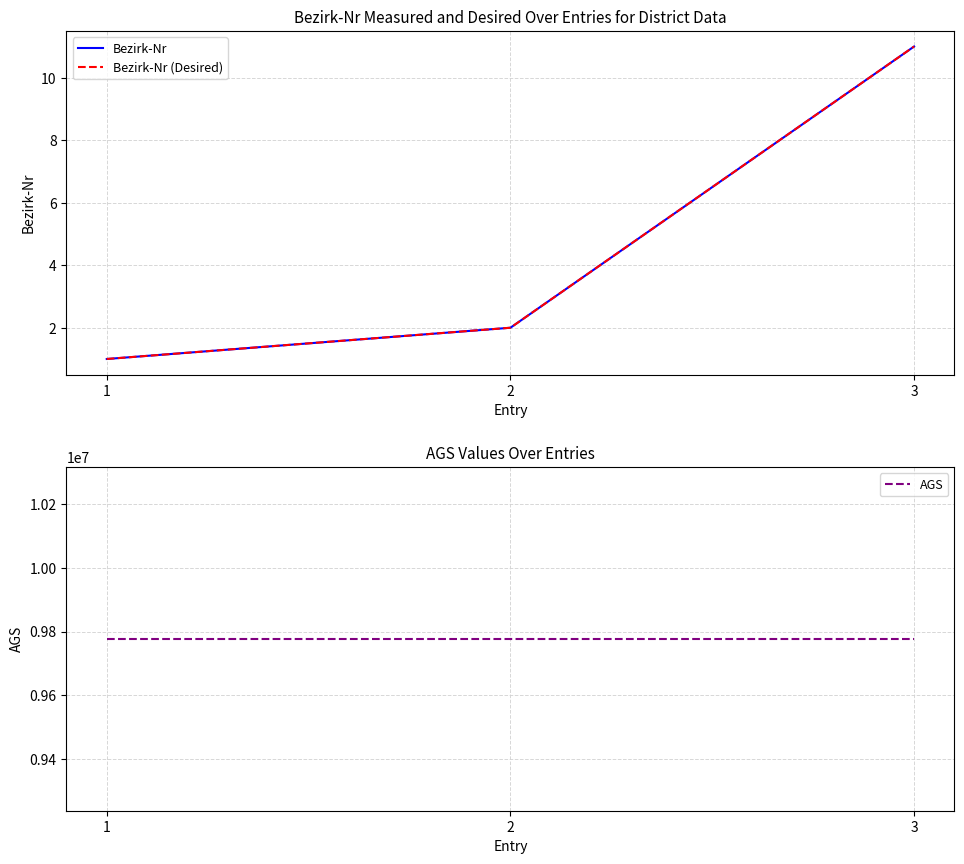

Does the chart have visible grid lines?

Yes